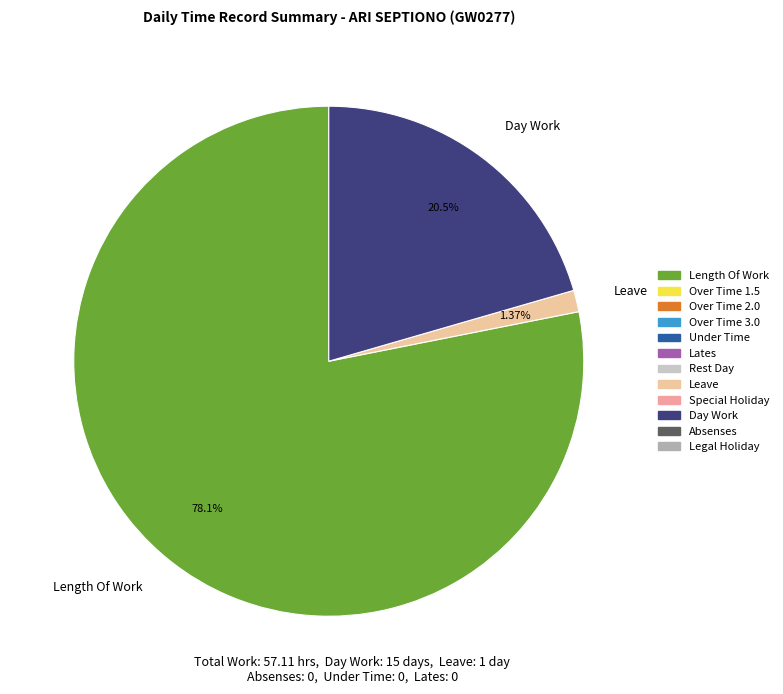

How many slices are in this pie chart?

3